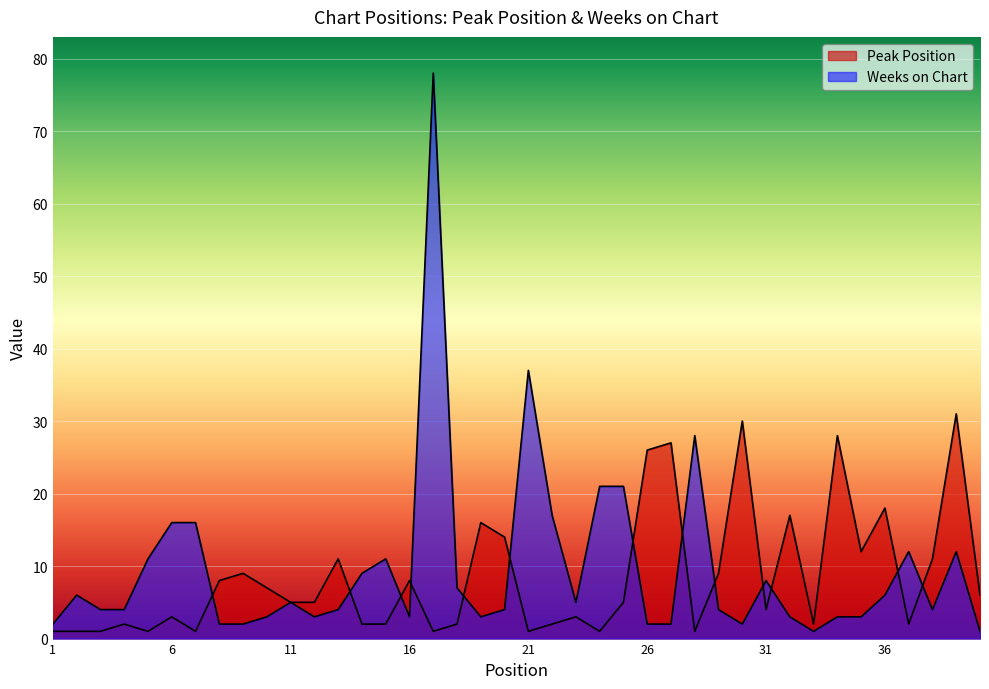

What is the value of the Weeks on Chart point at the 22nd from the left?

17